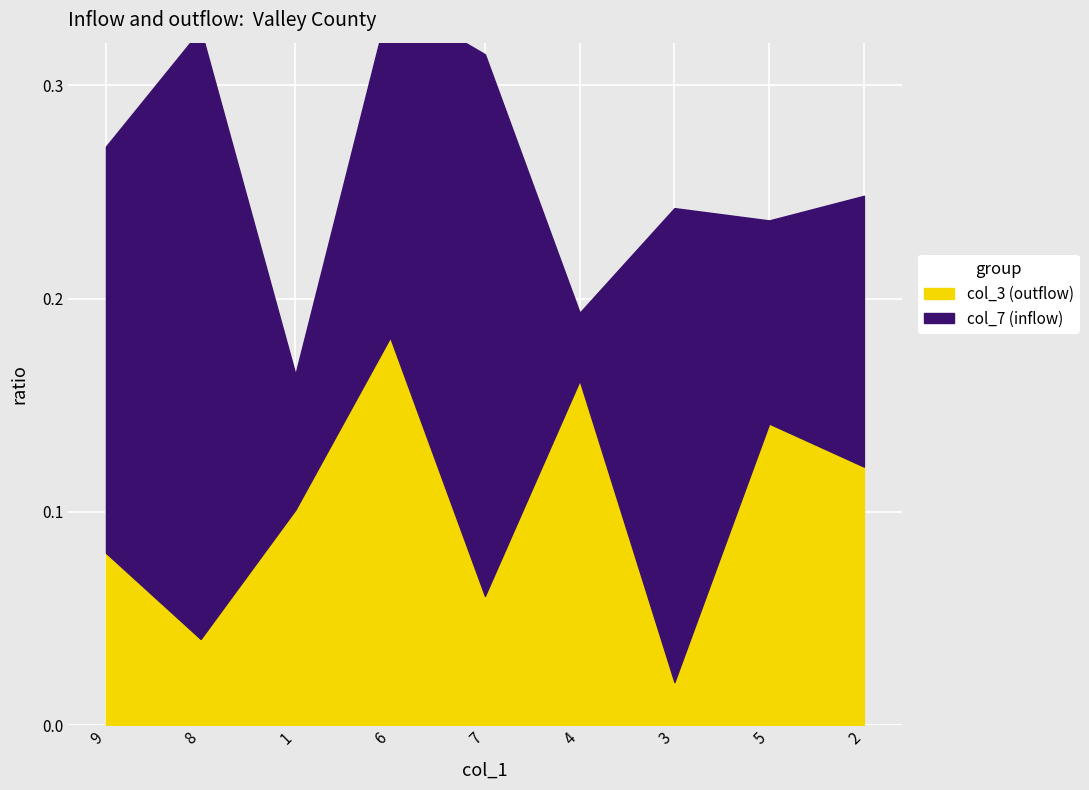

What is the average value?

0.1